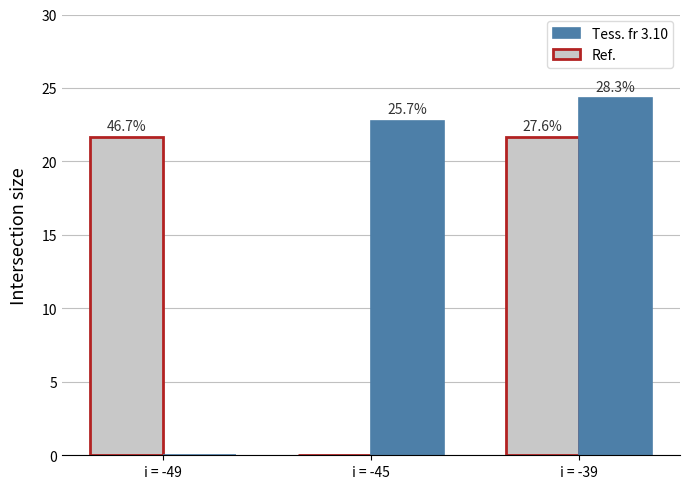

Does the chart contain stacked bars?

No